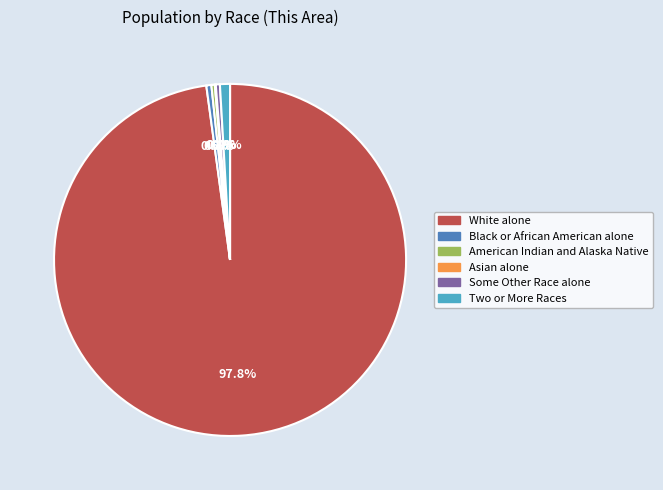

Is there any slice that represents more than half of the pie?

Yes